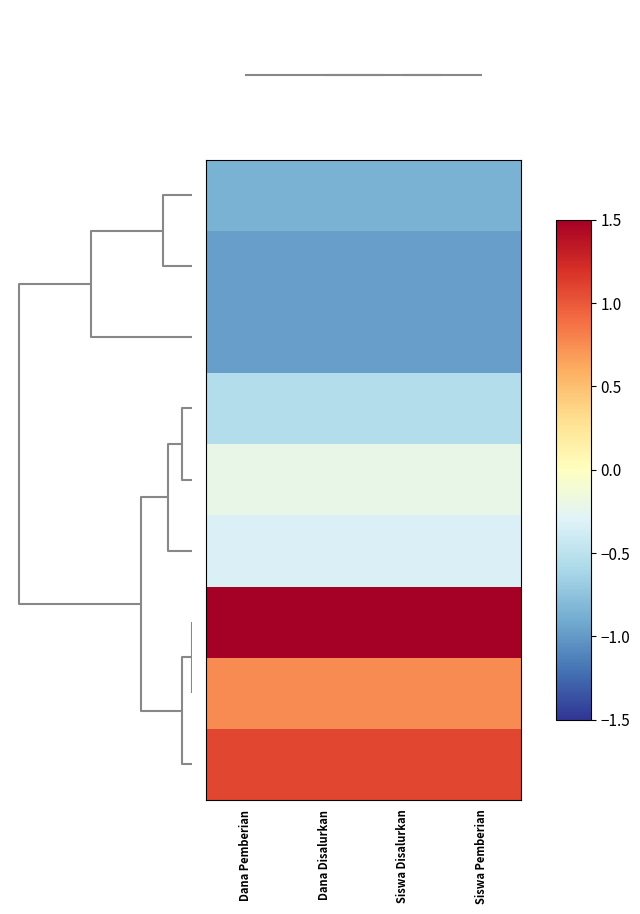

How many distinct data groups are displayed?

9